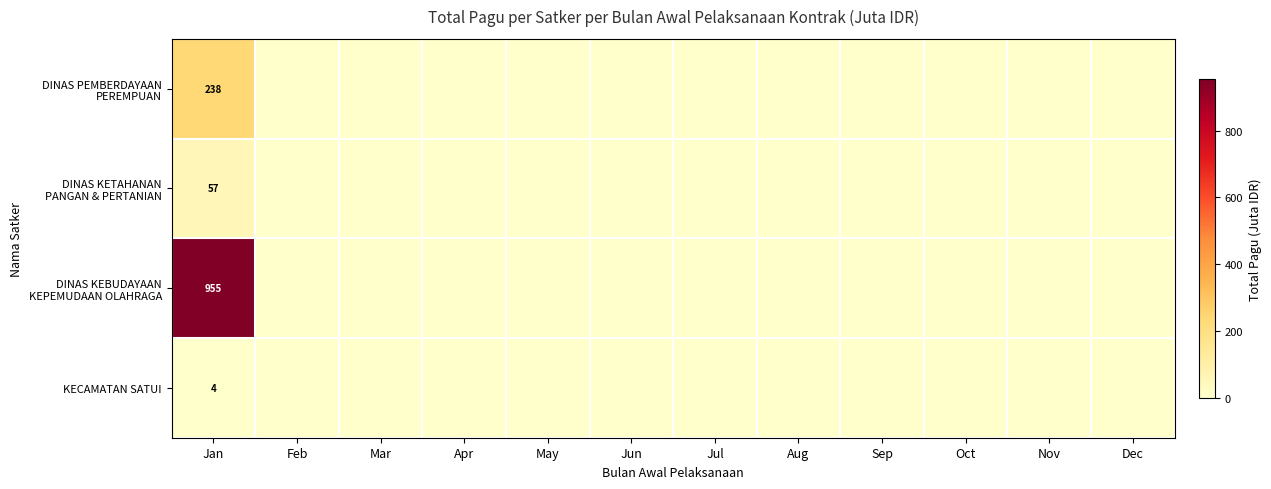

List the labels in order of DINAS KEBUDAYAAN KEPEMUDAAN OLAHRAGA value, largest first.

Jan, Feb, Mar, Apr, May, Jun, Jul, Aug, Sep, Oct, Nov, Dec